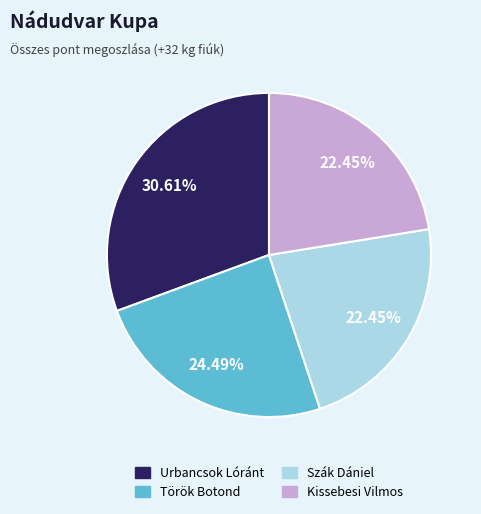

How many segments does this pie chart have?

4